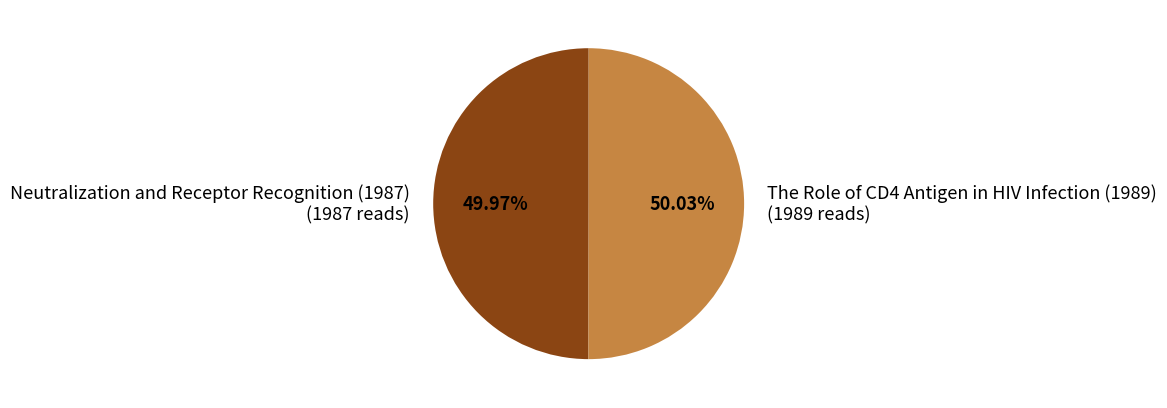

To the nearest percent, what percentage of the pie is The Role of CD4 Antigen in HIV Infection (1989)?

50%